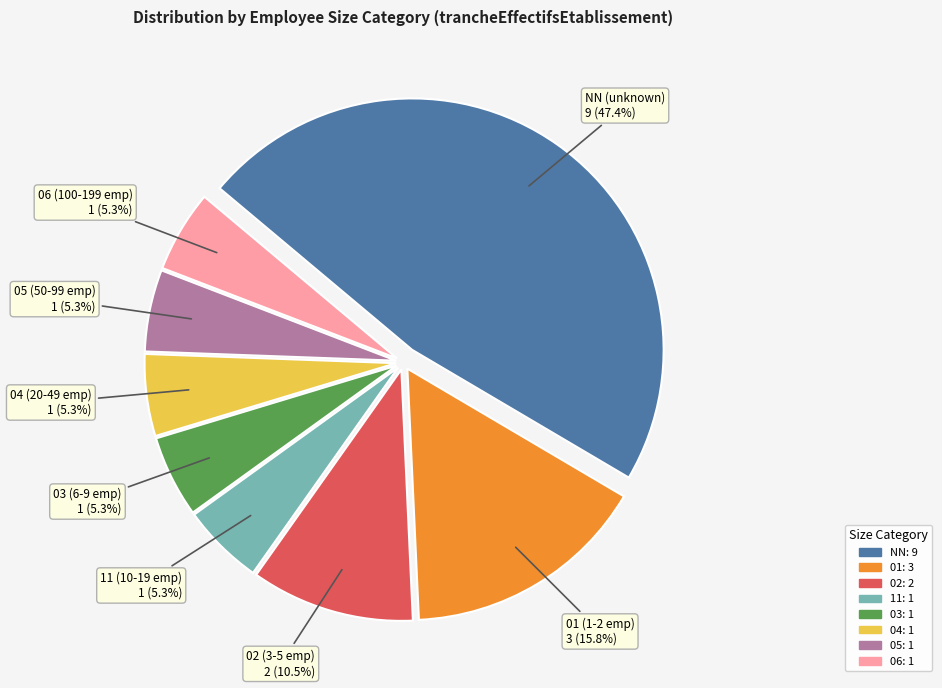

Which category has the biggest portion of the pie?

NN